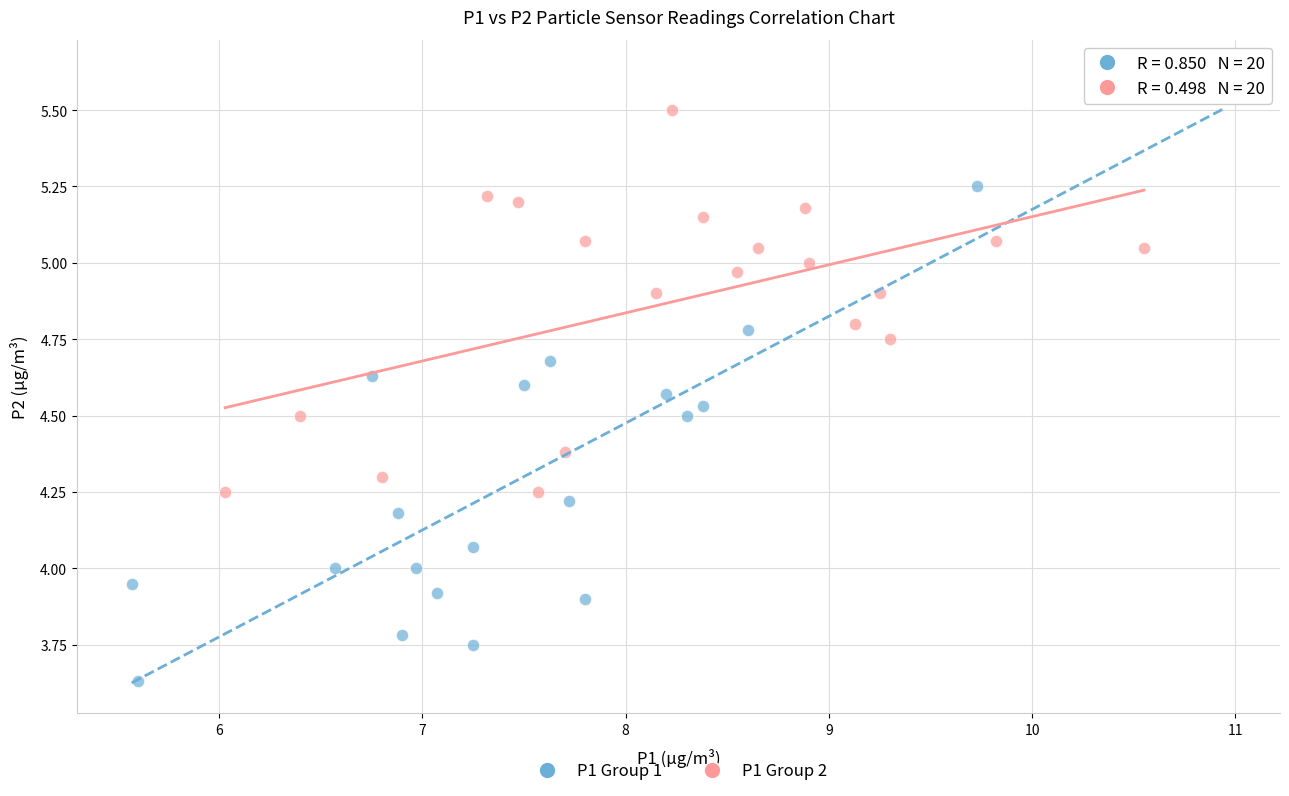

Which series reaches the maximum Y coordinate?

P1 Group 1